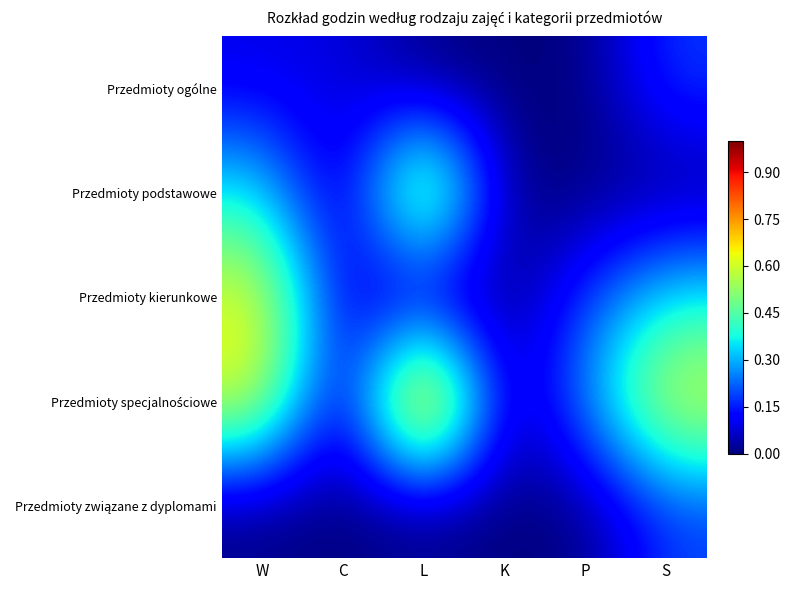

Which series has the widest spread of values?

Przedmioty specjalnościowe